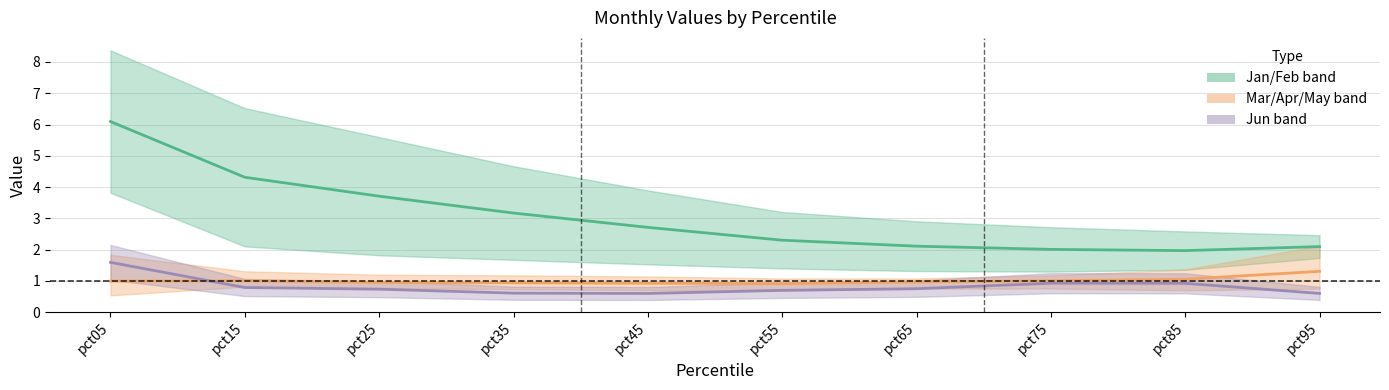

Which series has the largest total across all categories?

Jan/Feb band